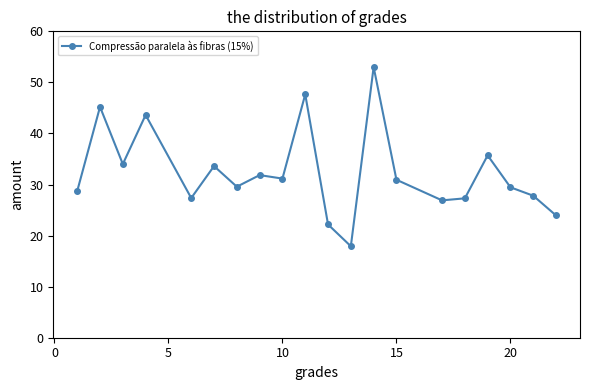

How many interior local peaks (higher than both neighbors) does the data have?

7